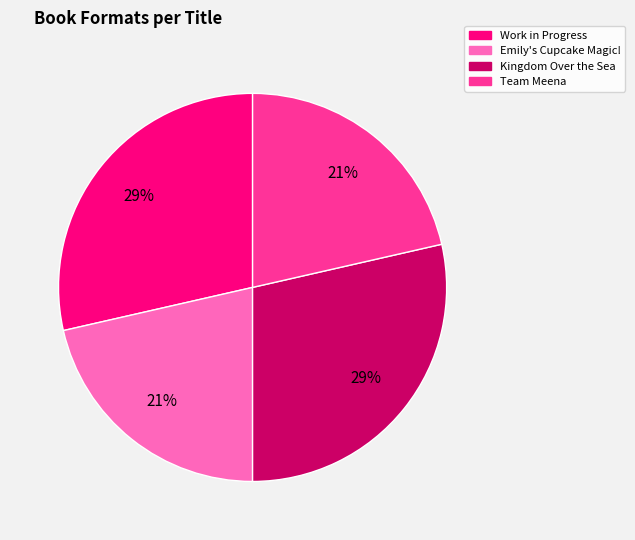

What percentage is the Work in Progress slice, to the nearest percent?

29%